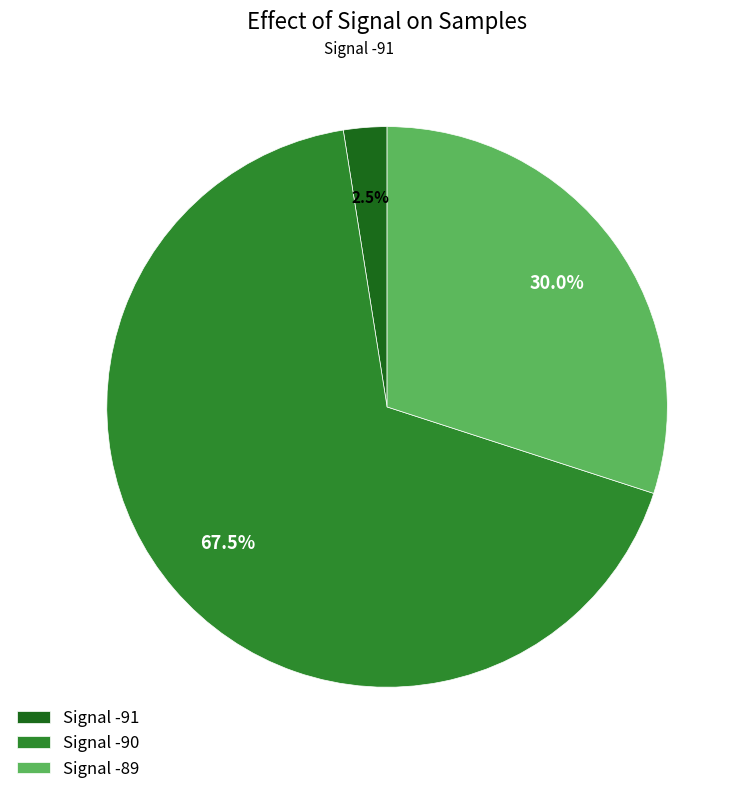

Which slice represents more than half of the pie?

Signal -90